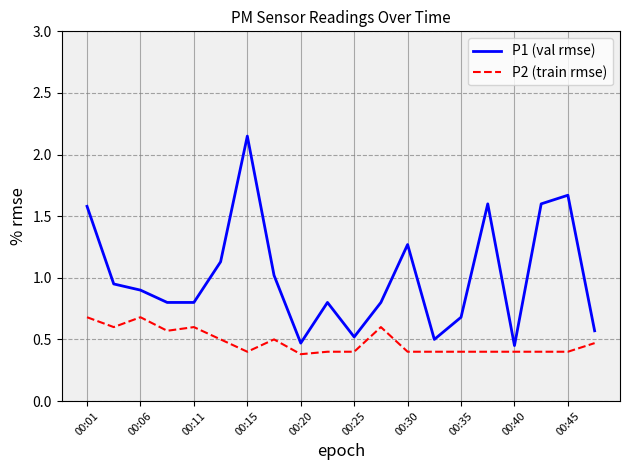

True or false: P1 (val rmse) has more than 2 interior local peaks.

True